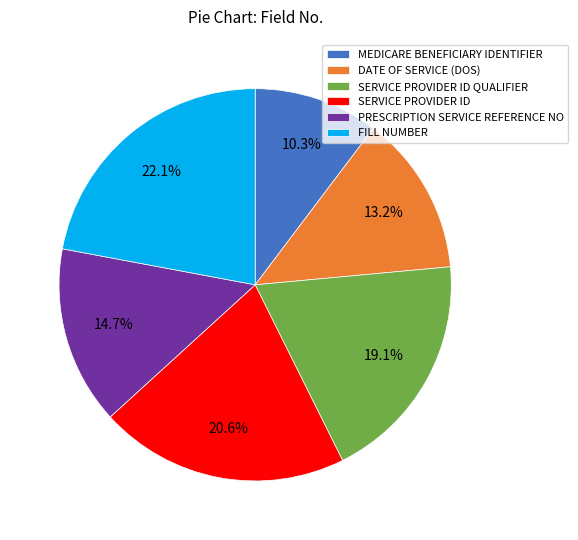

To the nearest percent, what percentage of the pie is MEDICARE BENEFICIARY IDENTIFIER?

10%